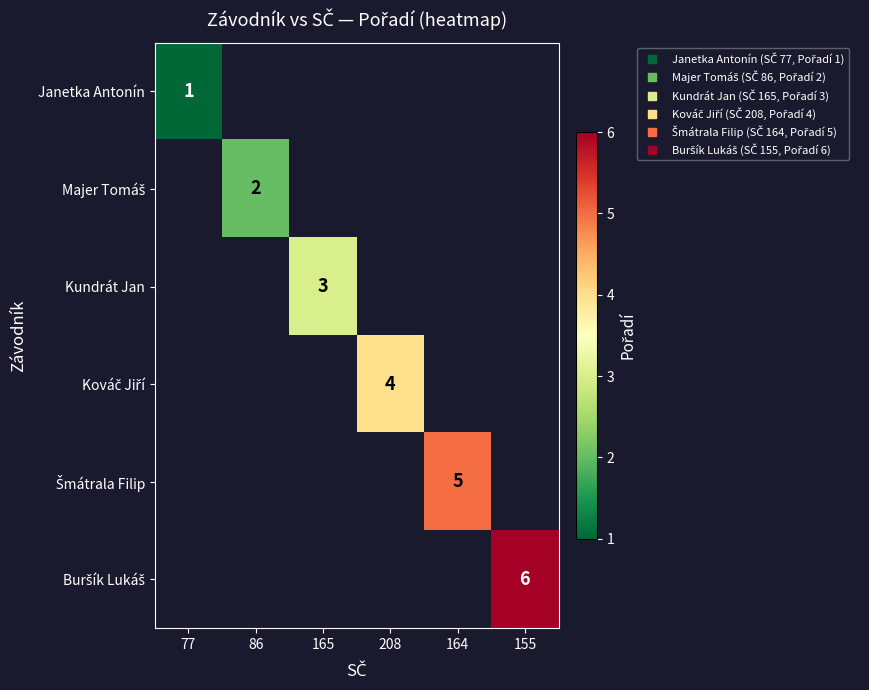

How many data points does each series have?

6